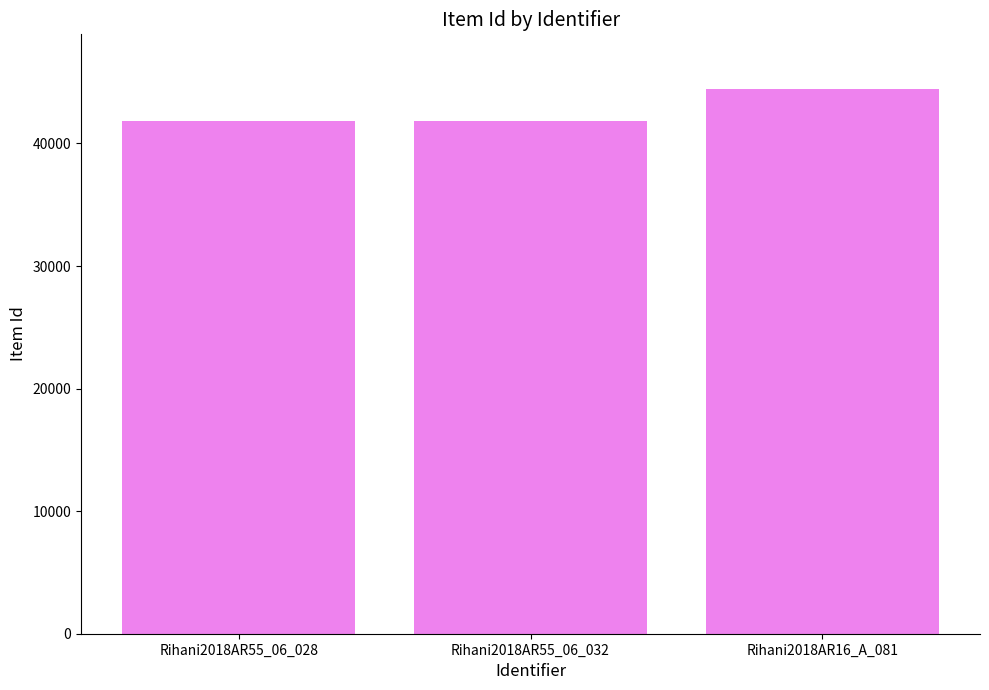

What is the value of the 1st bar from the left?

41827